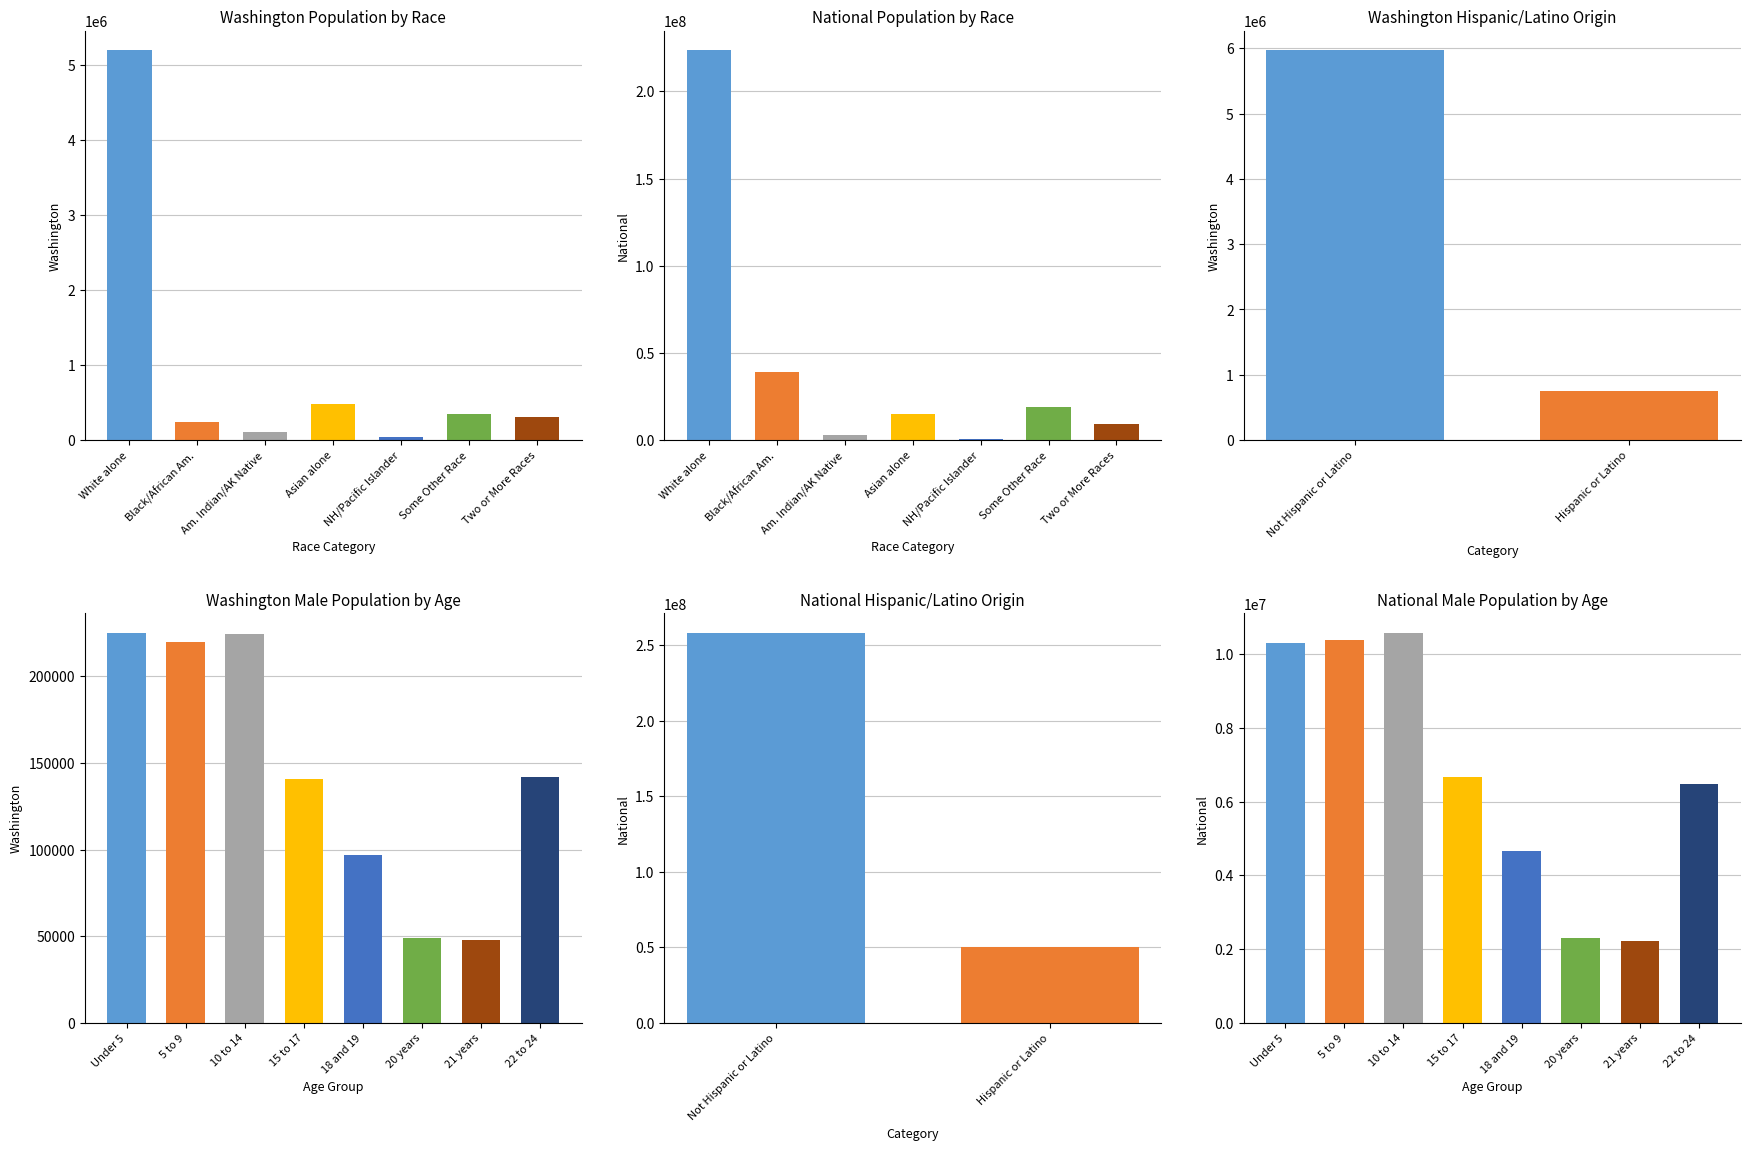

True or false: This Area has a value of 2 at Native Hawaiian and Other Pacific.

False